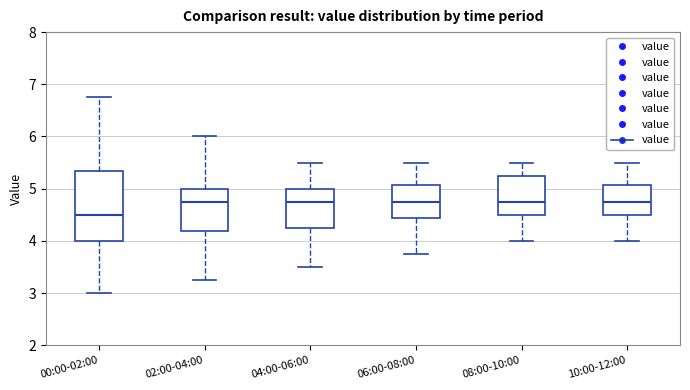

Reading left to right, read every box against the y-axis: the position of its median line, the range the box covers, and the ends of its whiskers. The values are not printed on the chart, so give them approximately, as read against the axis.

00:00-02:00: median 4.5, box 4.0 to 5.3, whiskers 3.0 to 6.8
02:00-04:00: median 4.8, box 4.2 to 5.0, whiskers 3.3 to 6.0
04:00-06:00: median 4.8, box 4.3 to 5.0, whiskers 3.5 to 5.5
06:00-08:00: median 4.8, box 4.4 to 5.1, whiskers 3.8 to 5.5
08:00-10:00: median 4.8, box 4.5 to 5.3, whiskers 4.0 to 5.5
10:00-12:00: median 4.8, box 4.5 to 5.1, whiskers 4.0 to 5.5